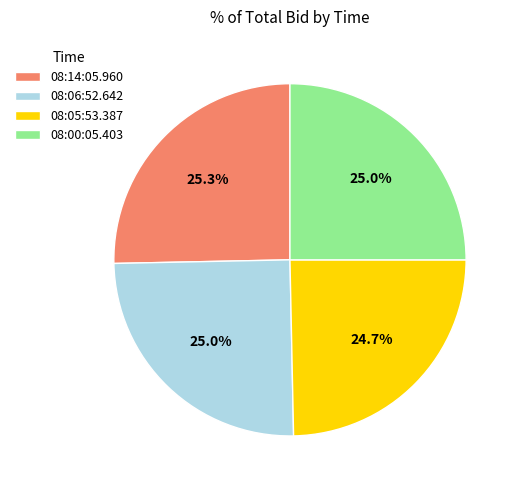

To the nearest percent, what is the difference between the largest and smallest slice percentages?

1%